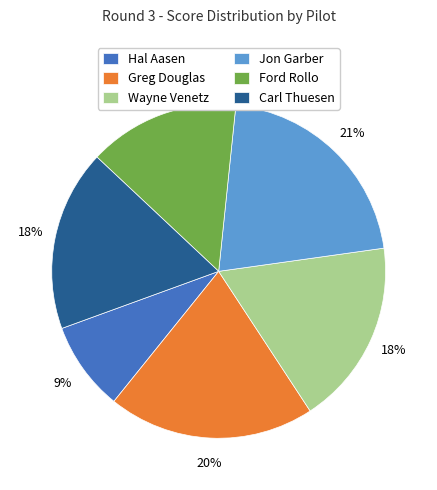

To the nearest percent, what portion does Carl Thuesen represent?

18%